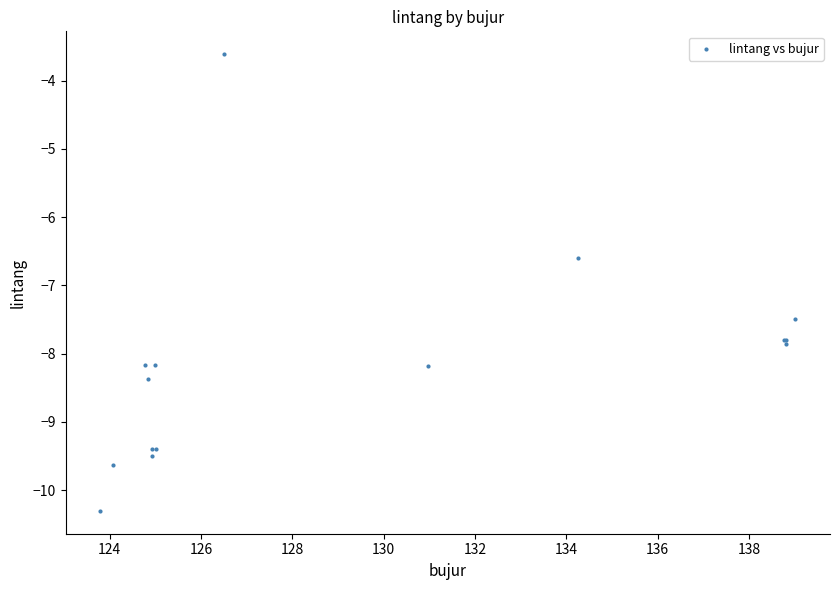

What Y value in the scatter plot is closest to -6?

-6.6